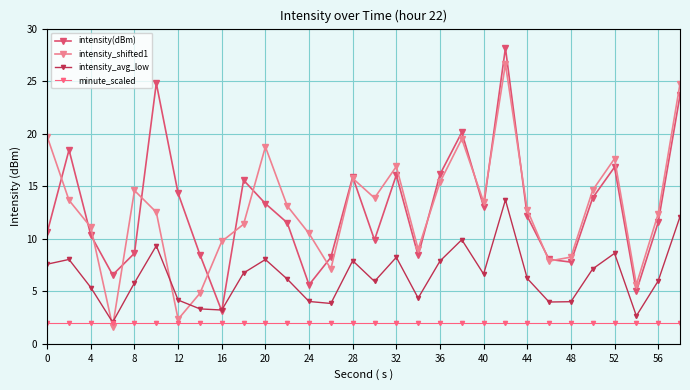

Does the chart have visible grid lines?

Yes